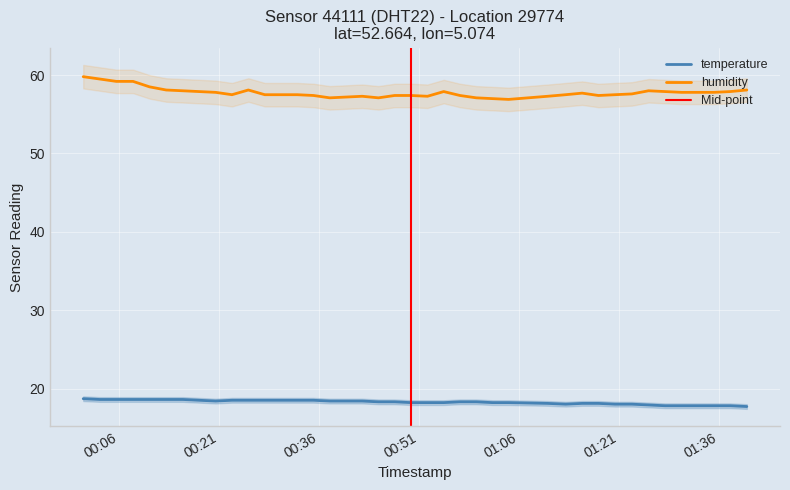

What is the minimum value for humidity?

56.9